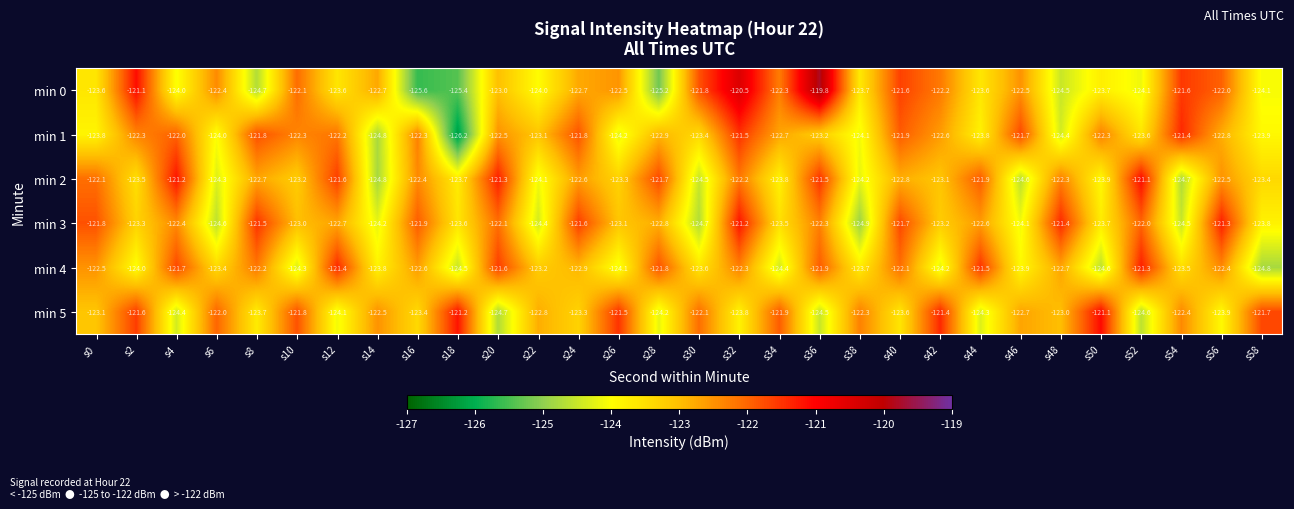

Rank the series at s24 from lowest to highest value.

min 5, min 4, min 0, min 2, min 1, min 3